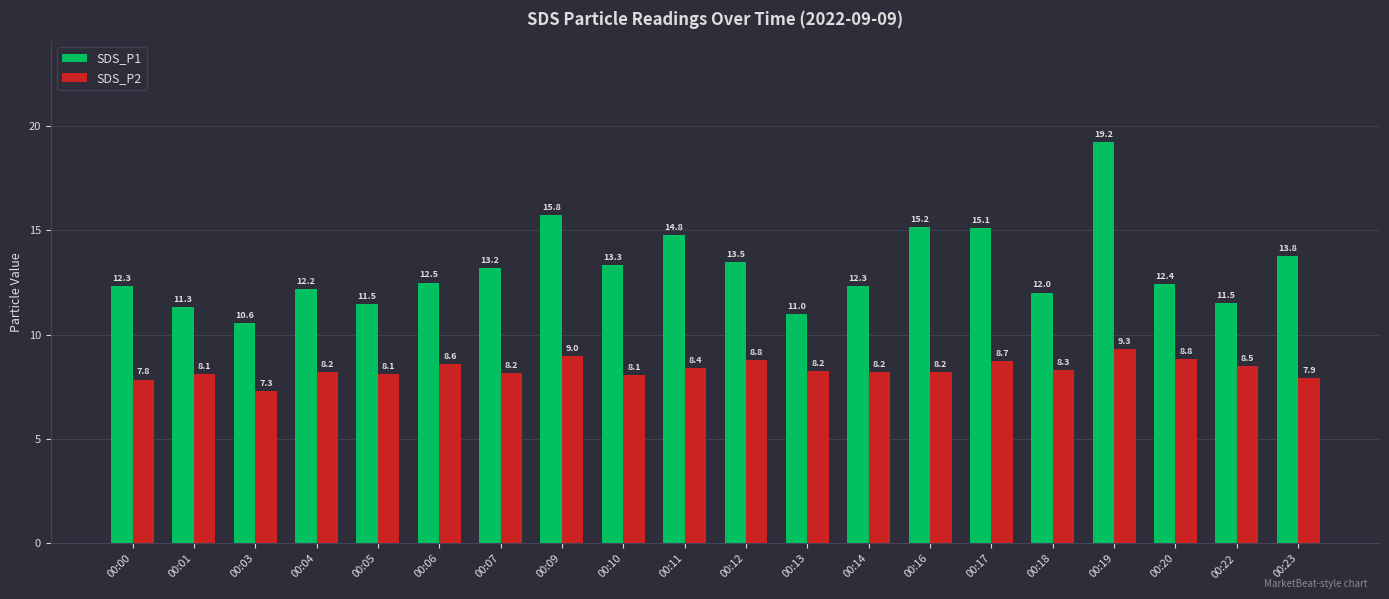

True or false: SDS_P1 has a value of 11.5 at 00:22.

True